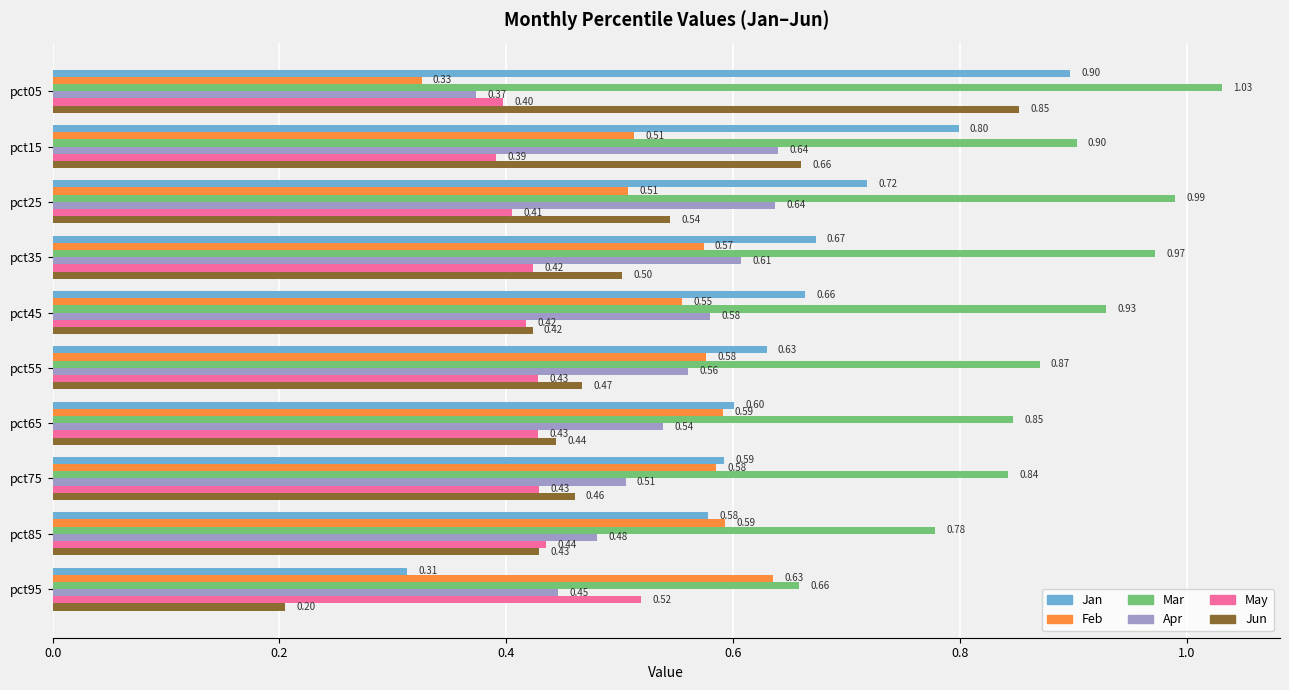

At pct65, list the series in order from smallest to largest.

May, Jun, Apr, Feb, Jan, Mar